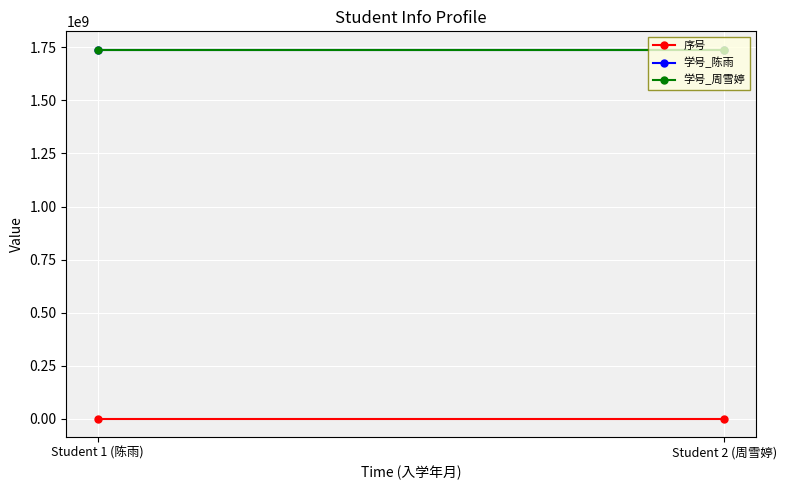

At which label is 序号 closest to 1?

Student 1 (陈雨)